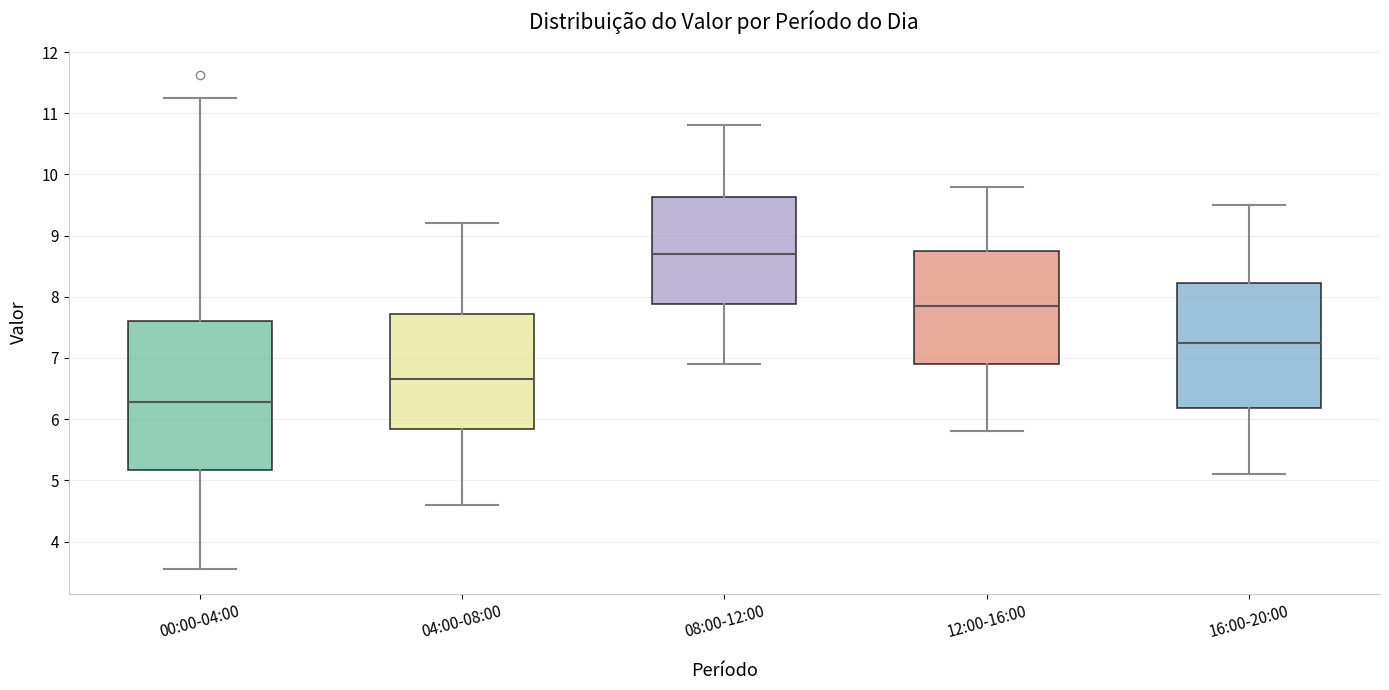

Reading left to right, read every box against the y-axis: the position of its median line, the range the box covers, and the ends of its whiskers. The values are not printed on the chart, so give them approximately, as read against the axis.

00:00-04:00: median 6.3, box 5.2 to 7.6, whiskers 3.6 to 11.3
04:00-08:00: median 6.7, box 5.8 to 7.7, whiskers 4.6 to 9.2
08:00-12:00: median 8.7, box 7.9 to 9.6, whiskers 6.9 to 10.8
12:00-16:00: median 7.9, box 6.9 to 8.8, whiskers 5.8 to 9.8
16:00-20:00: median 7.3, box 6.2 to 8.2, whiskers 5.1 to 9.5